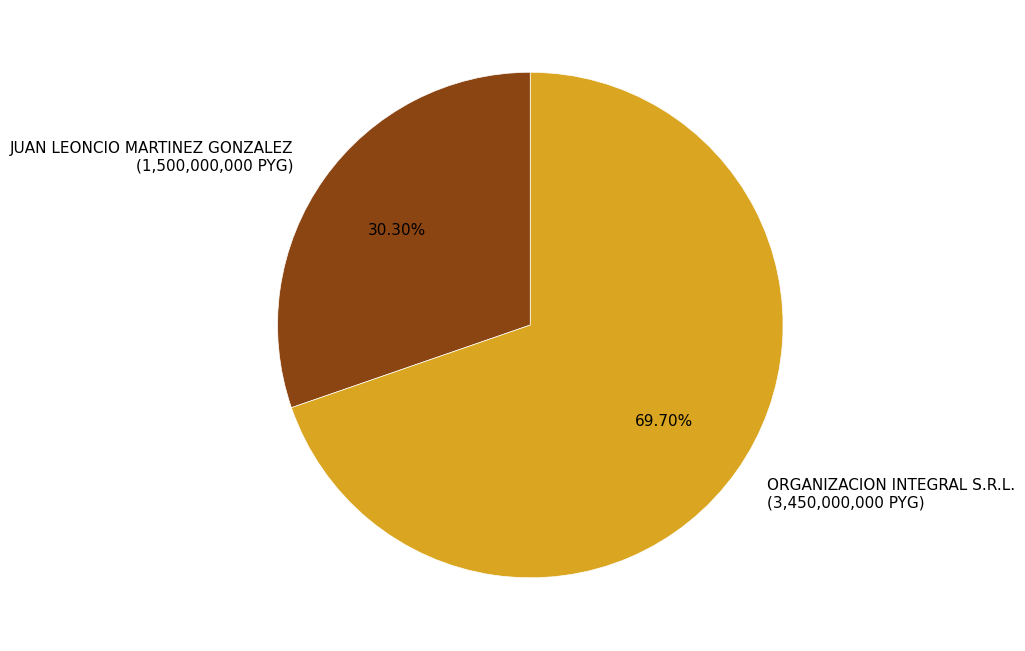

Combined, what portion of the pie is ORGANIZACION INTEGRAL S.R.L. and JUAN LEONCIO MARTINEZ GONZALEZ?

100.0%